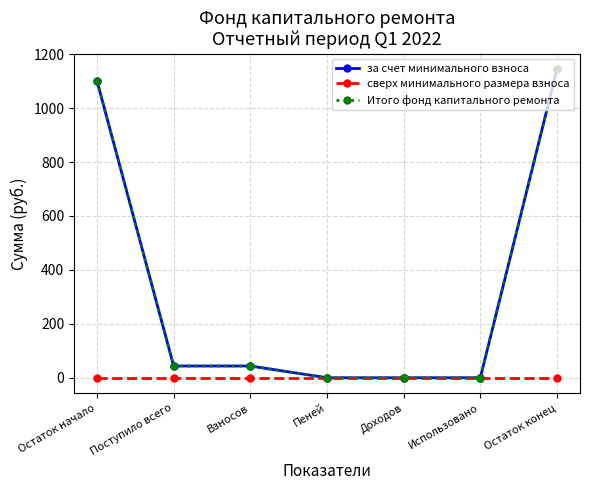

Reading left to right, extract all data points from this chart.

за счет минимального взноса: 1100.8	43.6	43.6	0.0	0.0	0.0	1144.4
сверх минимального размера взноса: 0.0	0.0	0.0	0.0	0.0	0.0	0.0
Итого фонд капитального ремонта: 1100.8	43.6	43.6	0.0	0.0	0.0	1144.4